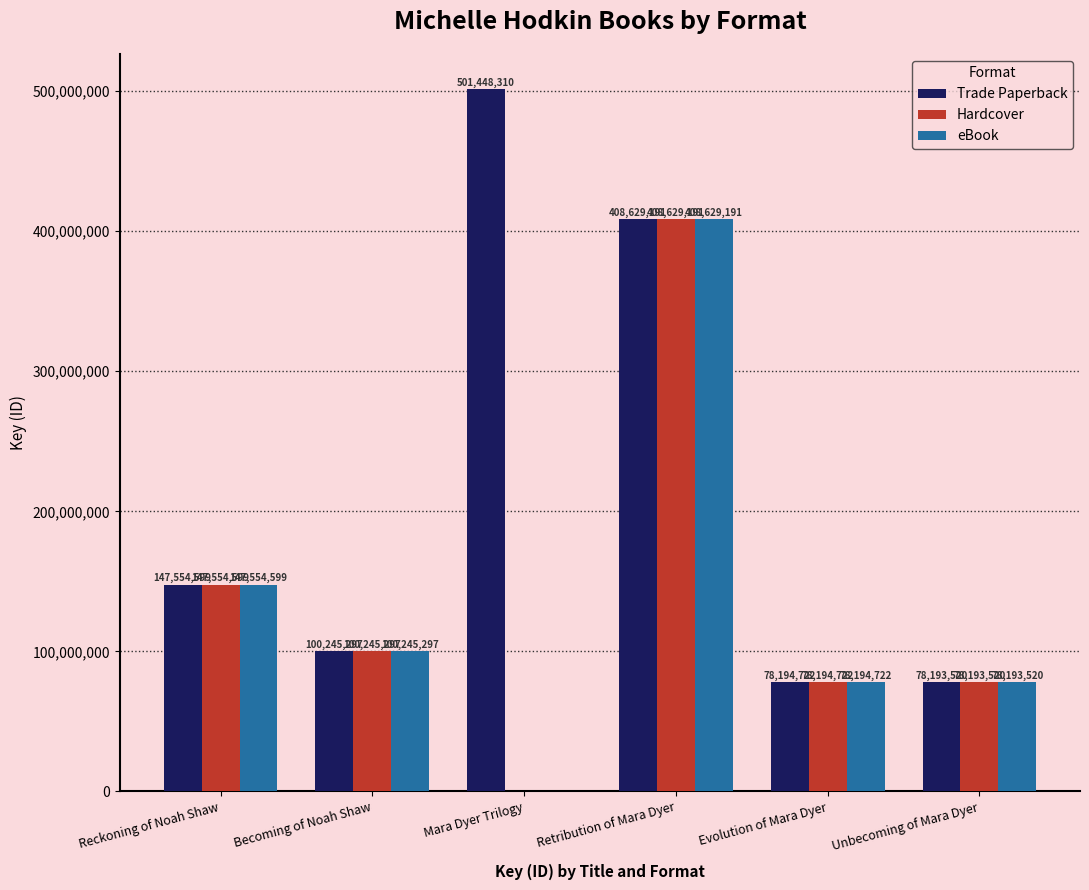

What is the total value across all series at Retribution of Mara Dyer?

1225887573